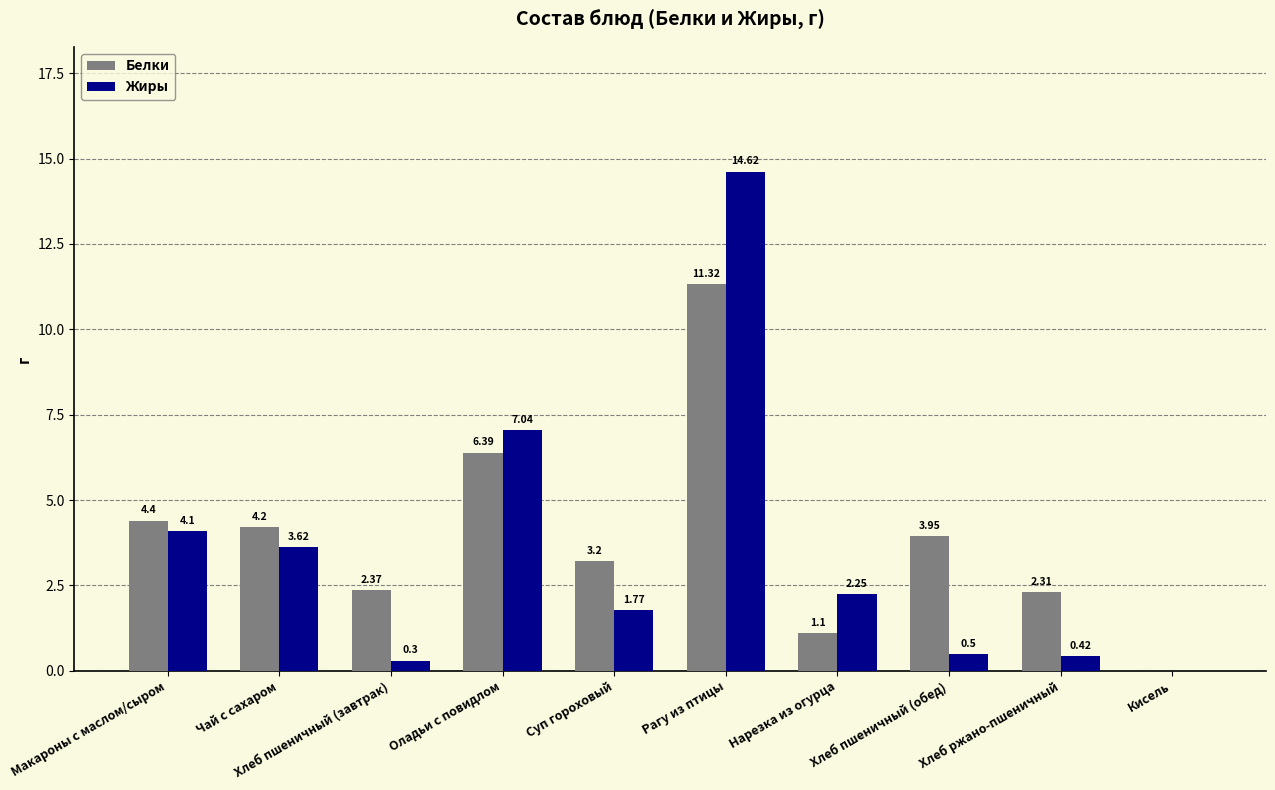

Which series has the largest total across all categories?

Белки